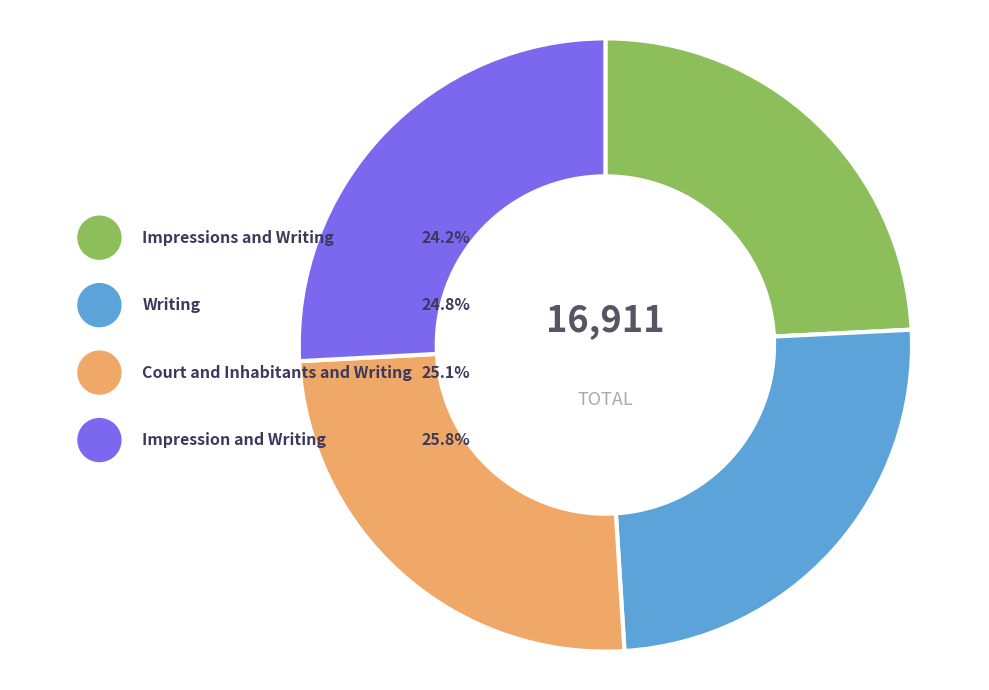

What is the change in value from Impressions and Writing to Impression and Writing?

+277